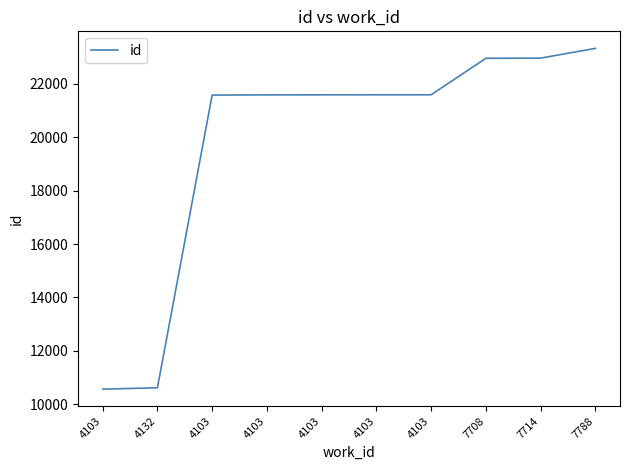

Does the chart have visible grid lines?

No